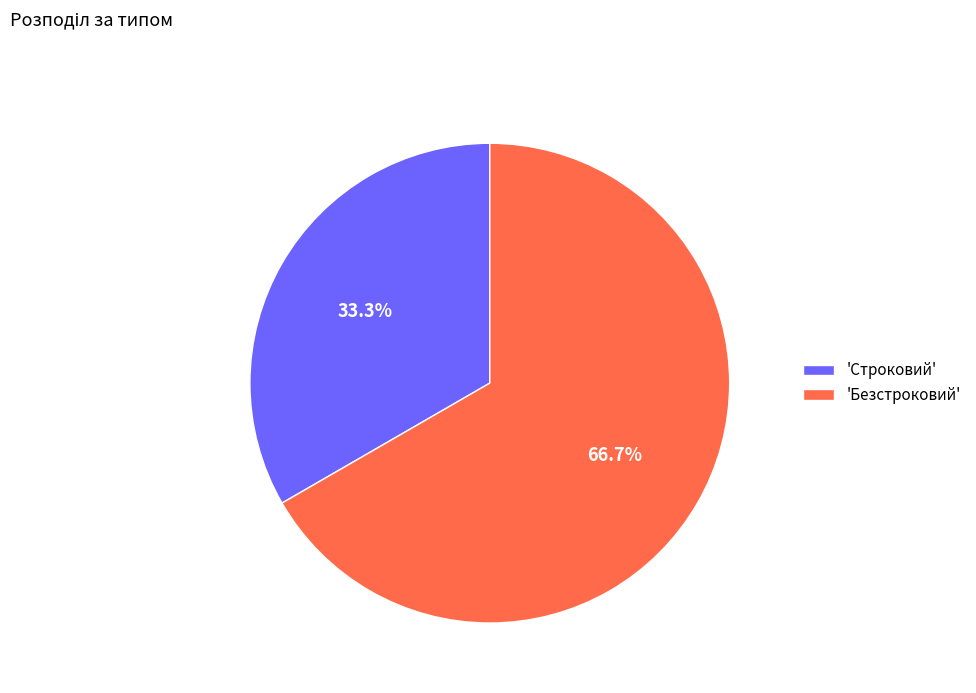

Which category has the smallest portion of the pie?

'Строковий'